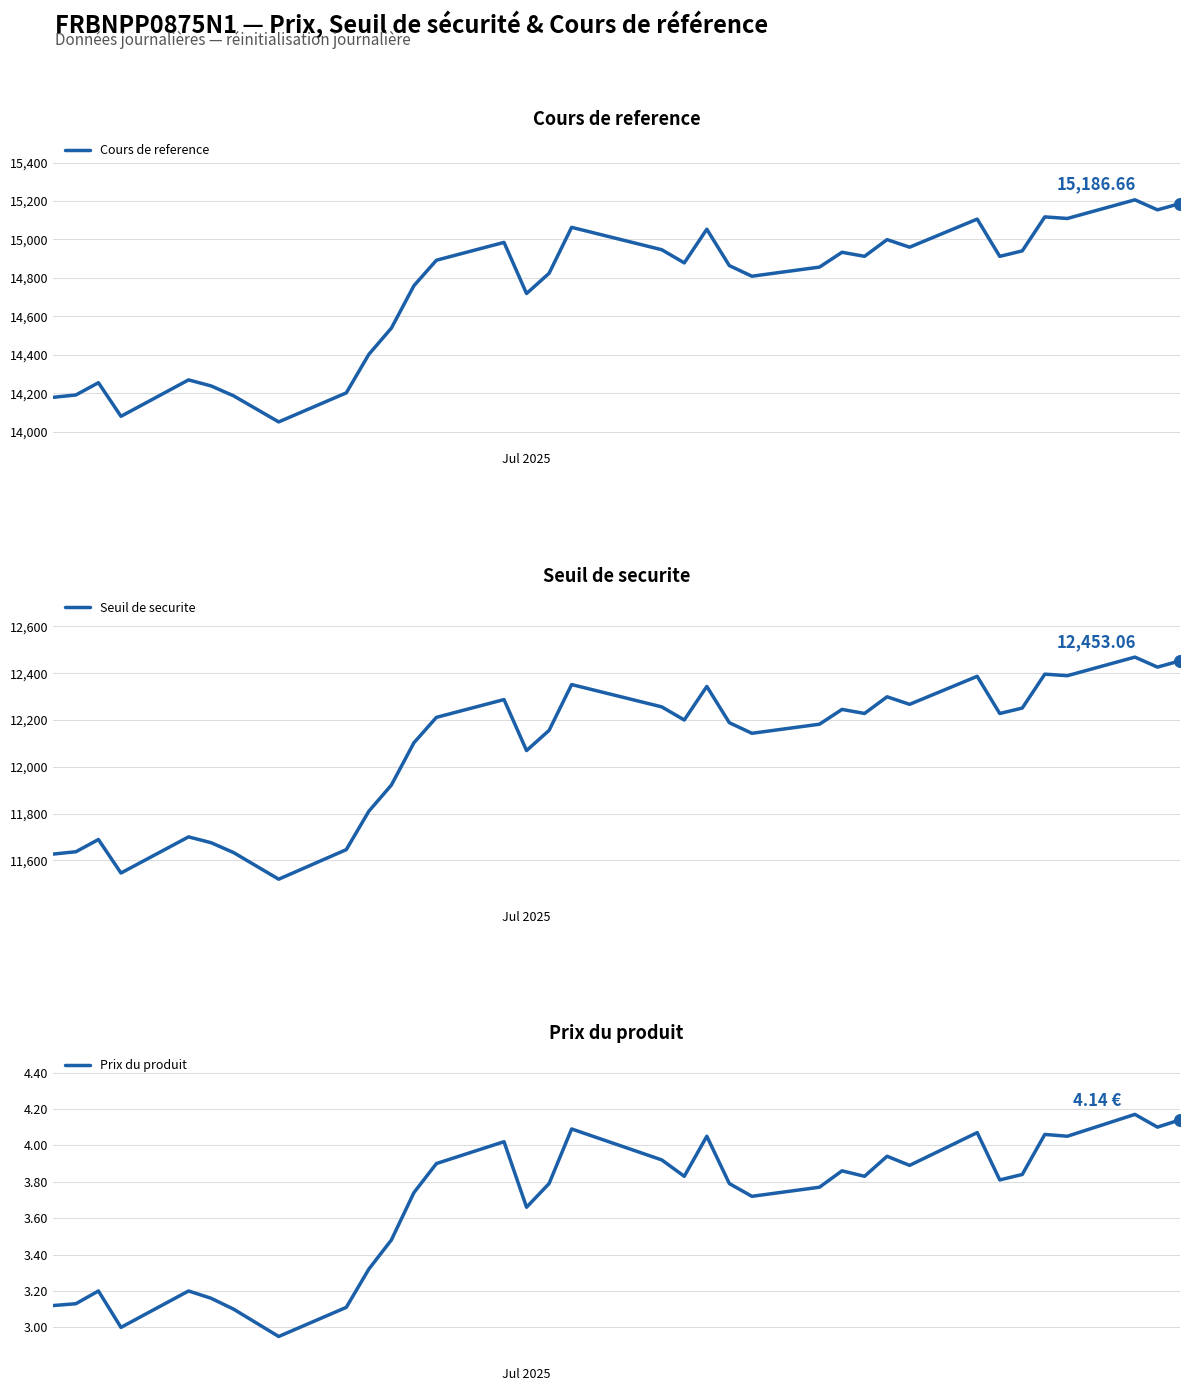

Which series reaches the maximum Y coordinate?

Cours de reference